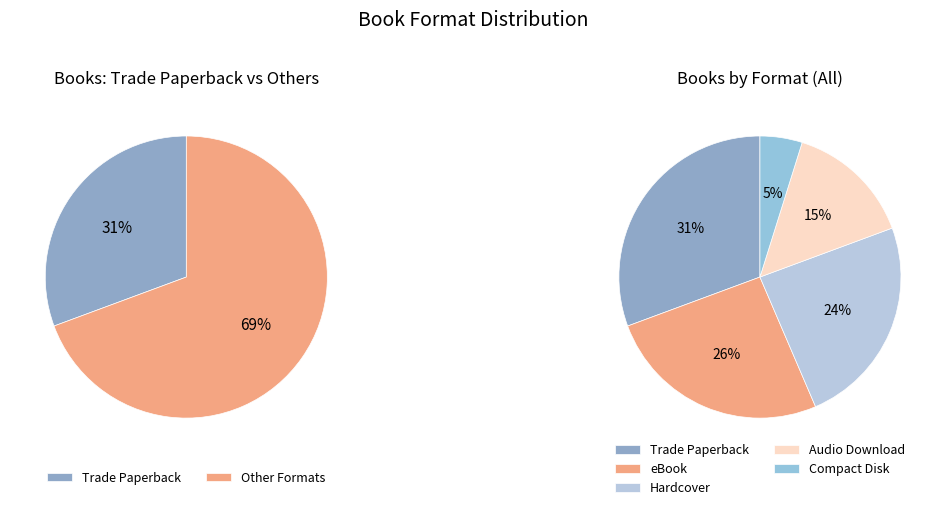

Does any single category account for the majority?

No